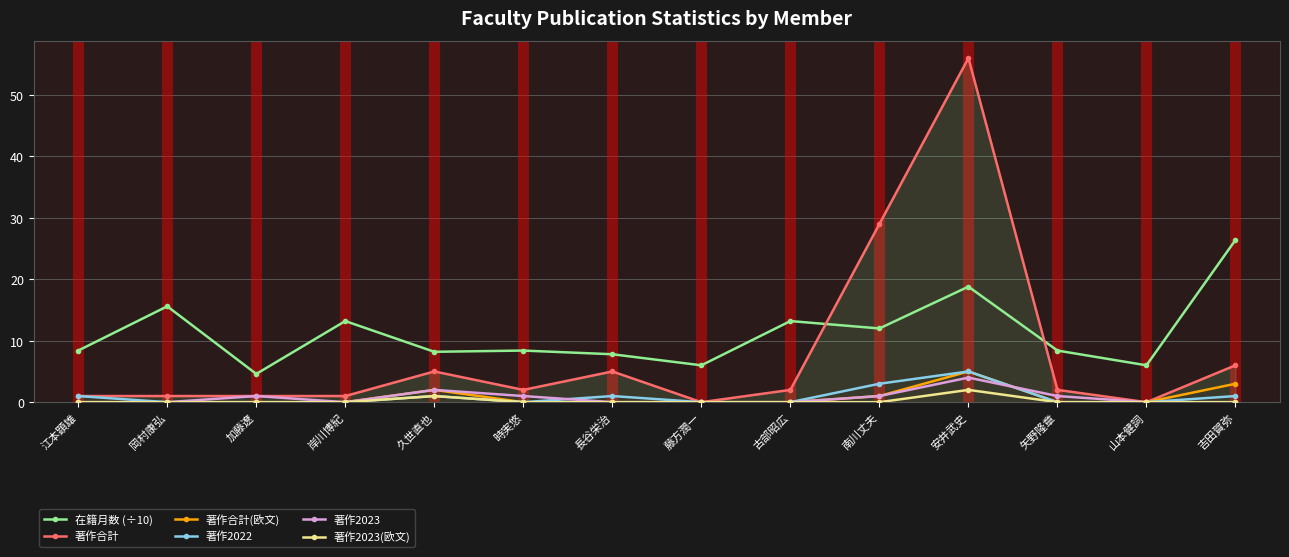

Which series has the largest total across all categories?

在籍月数 (÷10)